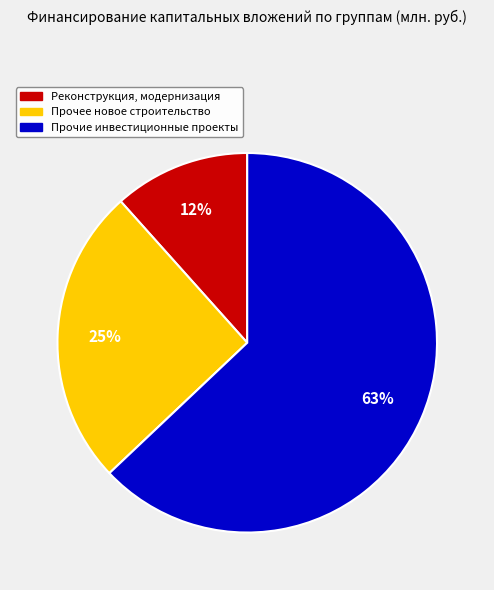

Do Прочие инвестиционные проекты and Реконструкция, модернизация together represent more than half of the pie?

Yes